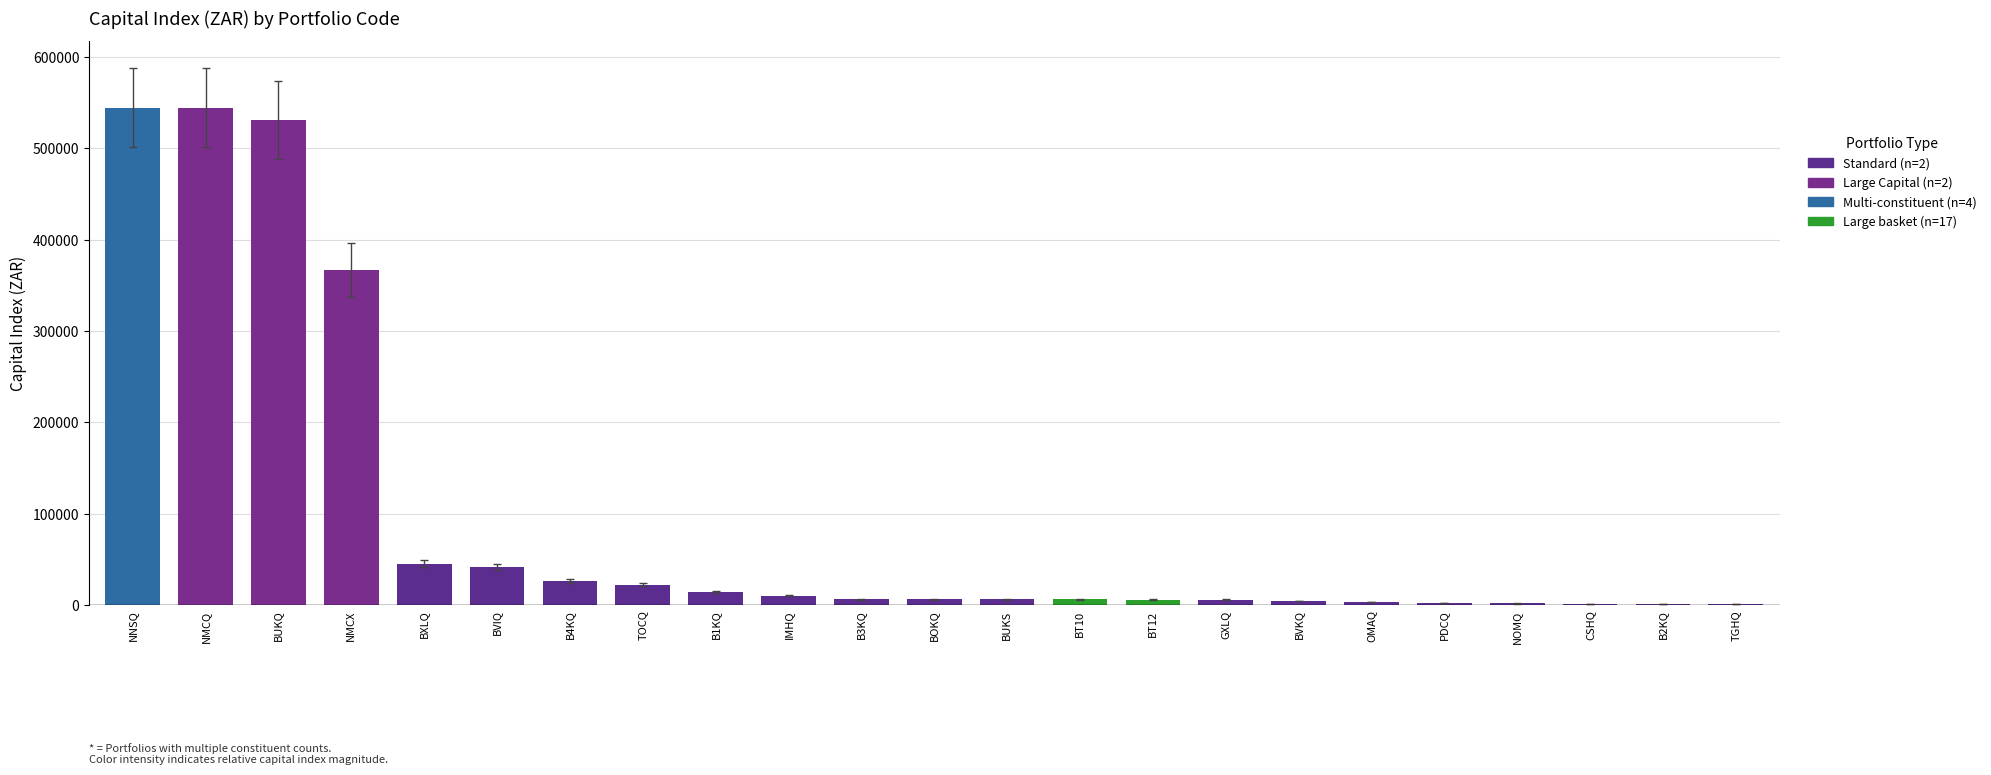

What is the sum of all values?

2198696.3